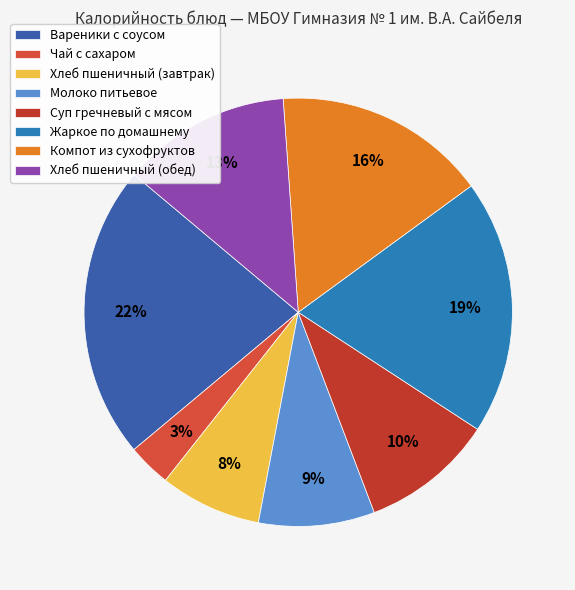

To the nearest percent, what is the difference between the largest and smallest slice percentages?

19%